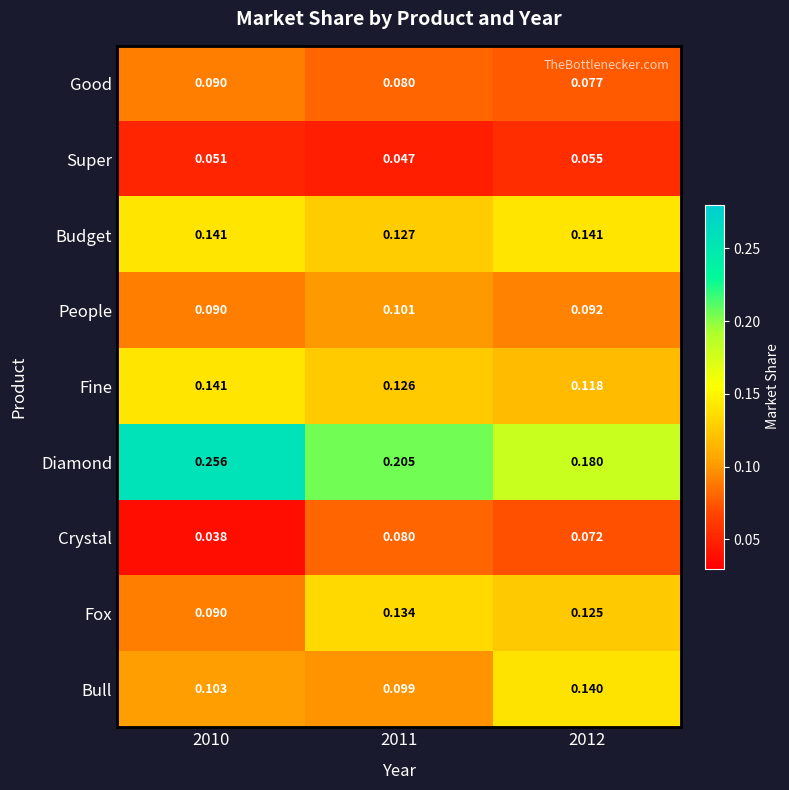

Which series has the largest total across all categories?

Diamond